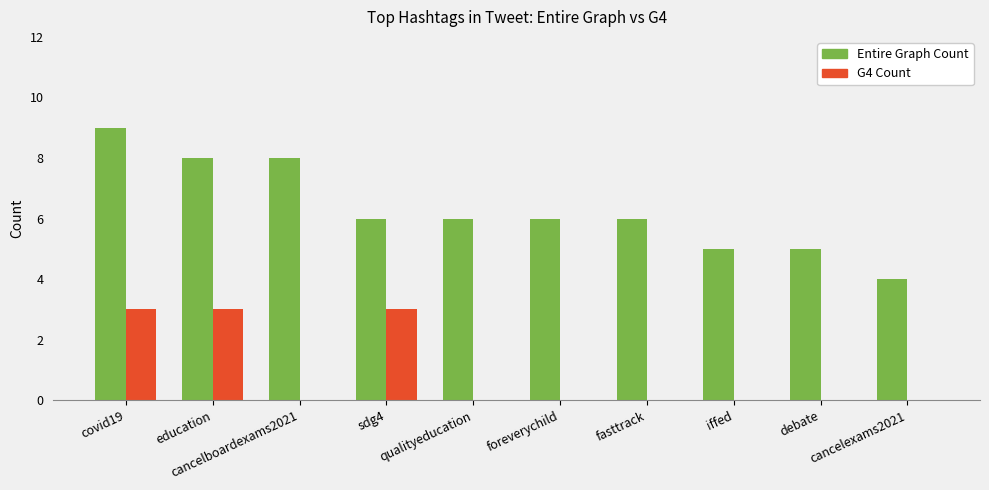

At which category does the chart reach its peak across all series?

covid19